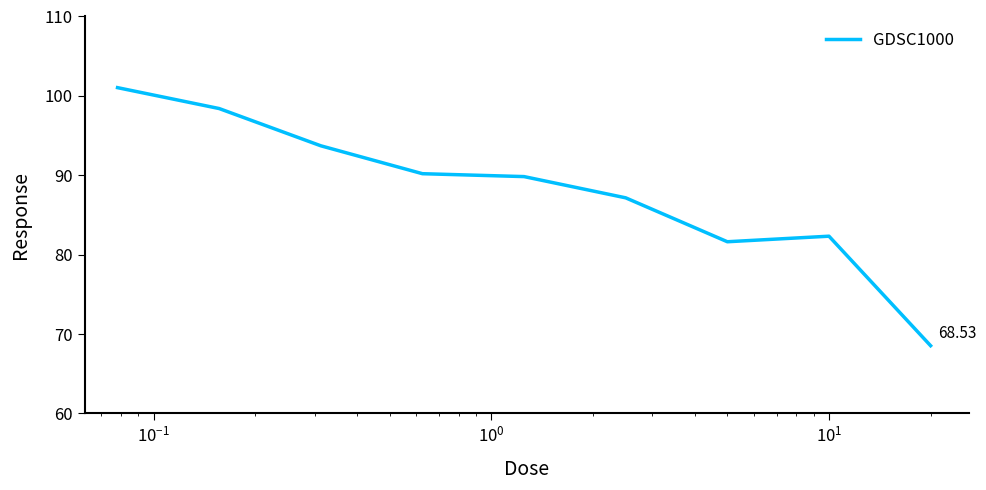

What is the difference between the maximum and minimum values?

32.5